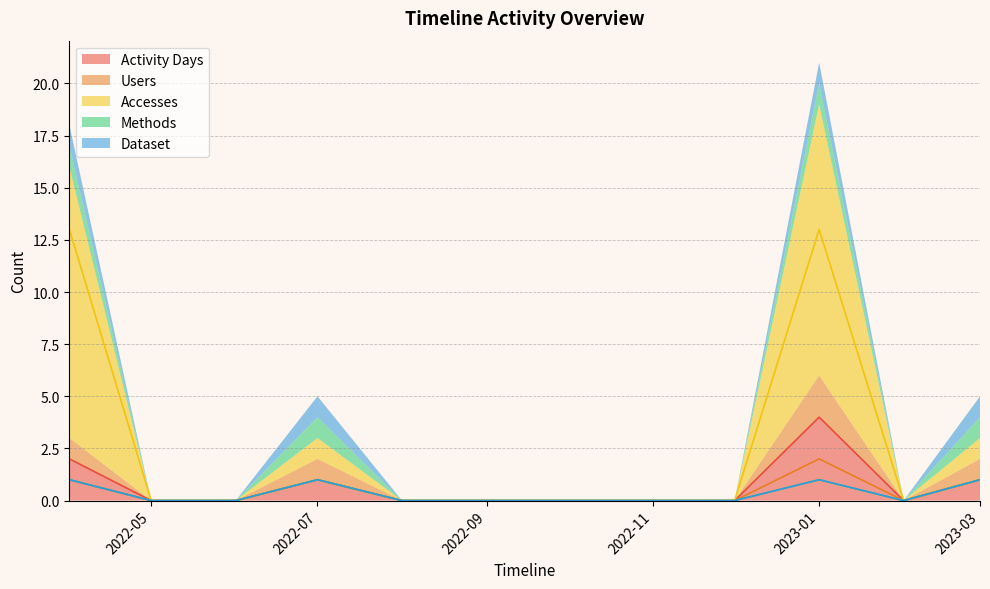

How many distinct data groups are displayed?

5